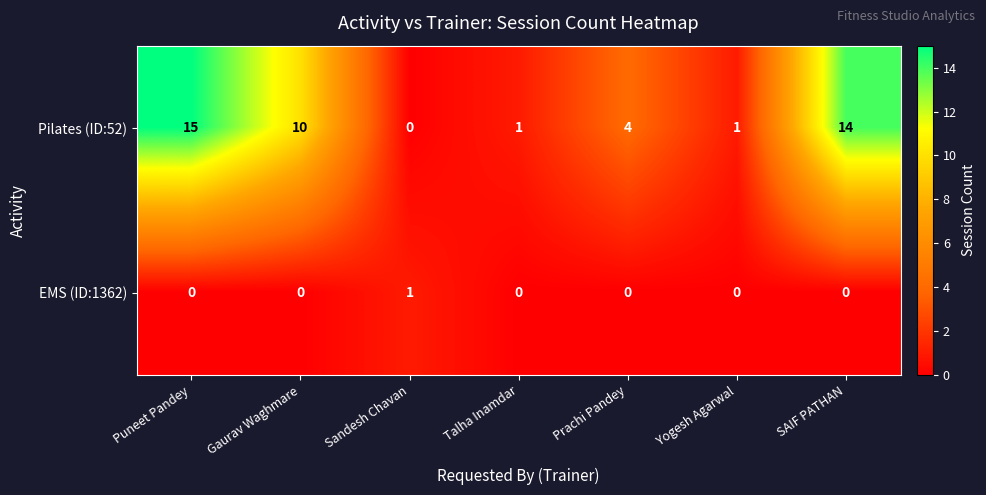

Reading left to right, list all the values displayed in this chart.

Pilates (ID:52): Puneet Pandey=15	Gaurav Waghmare=10	Sandesh Chavan=0	Talha Inamdar=1	Prachi Pandey=4	Yogesh Agarwal=1	SAIF PATHAN=14
EMS (ID:1362): Puneet Pandey=0	Gaurav Waghmare=0	Sandesh Chavan=1	Talha Inamdar=0	Prachi Pandey=0	Yogesh Agarwal=0	SAIF PATHAN=0